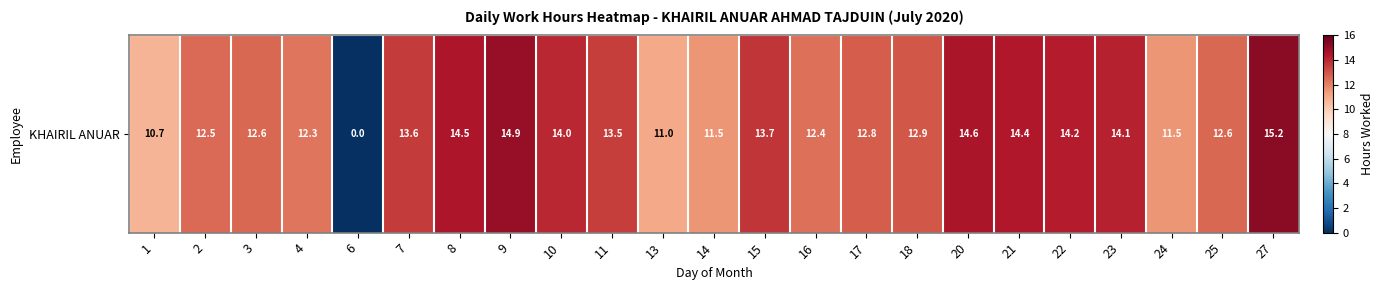

What is the difference between the maximum and minimum values?

15.2